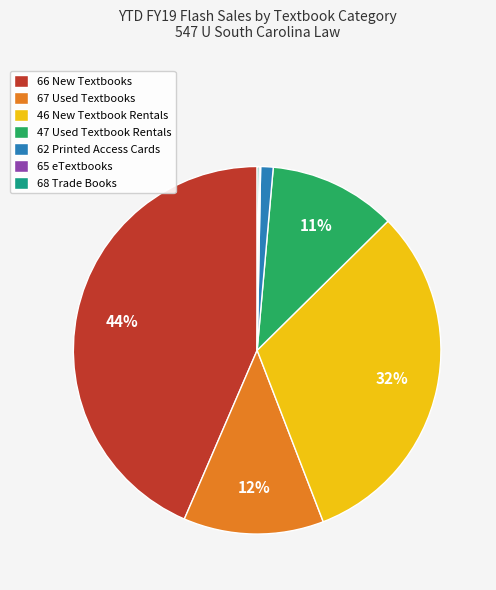

Is it true that 66 New Textbooks is 44% of the pie?

True